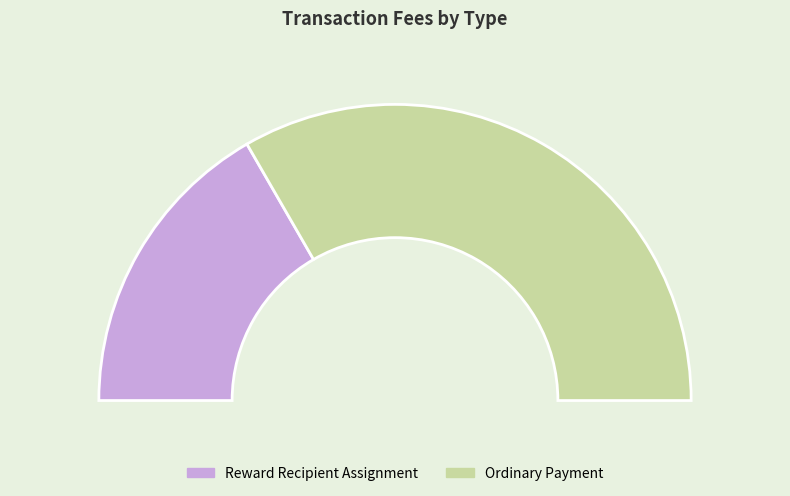

To the nearest percent, what portion does Reward Recipient Assignment represent?

33%